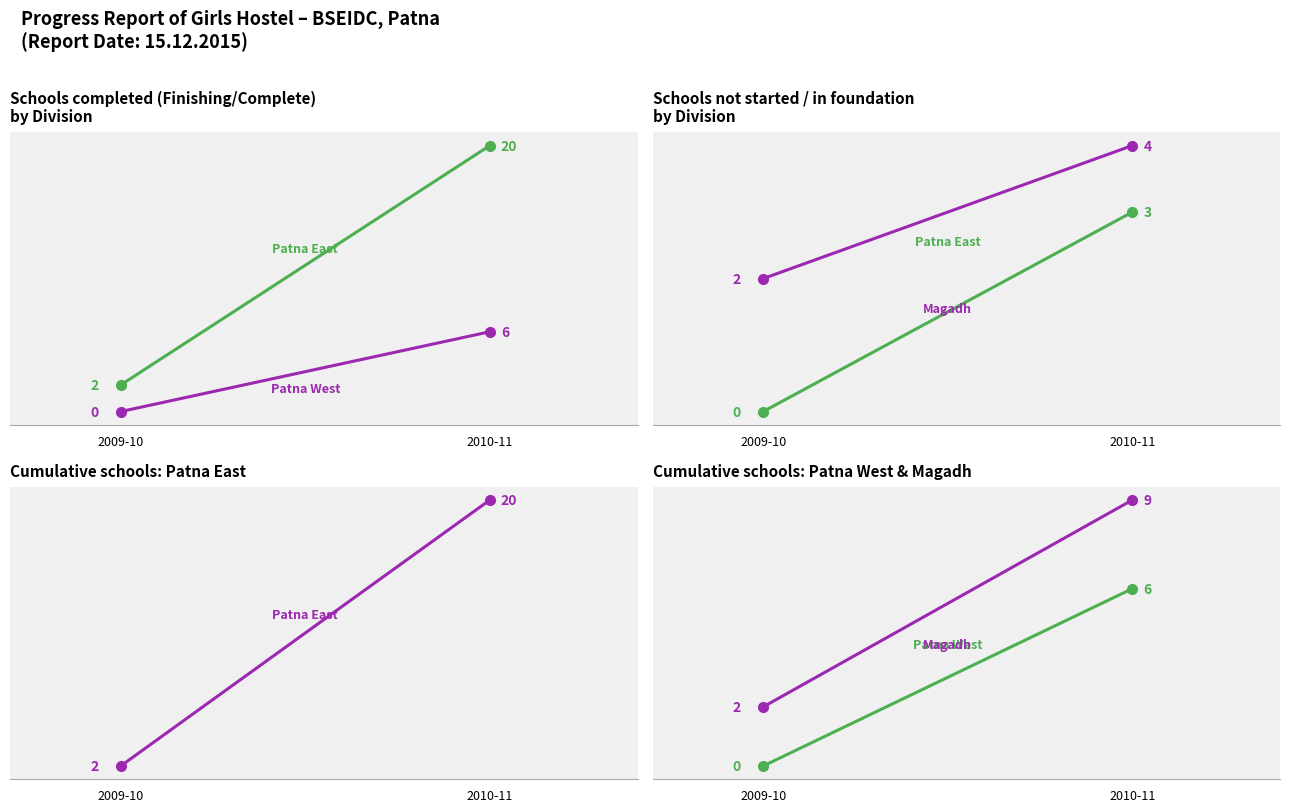

Count the Patna East values in the range 2 to 20.

2